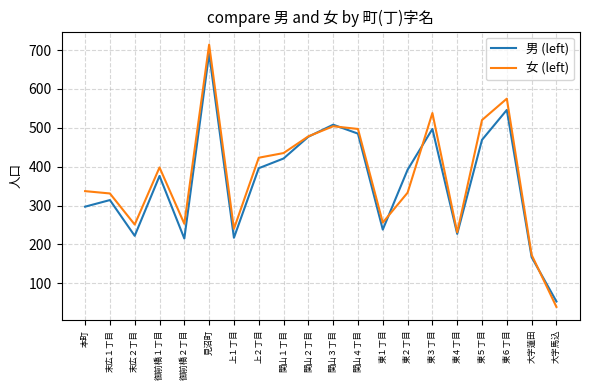

The value of 女 (left) at 末広１丁目 is 87. True or false?

False